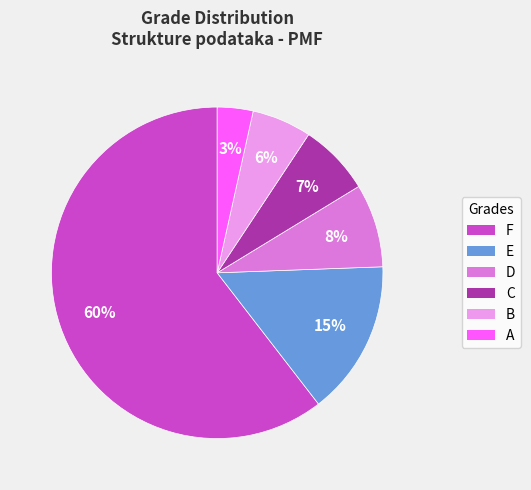

How many slices are in this pie chart?

6